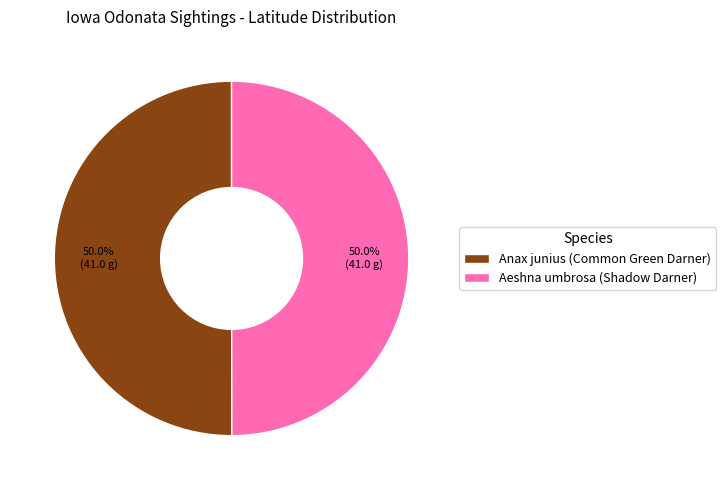

Do Anax junius (Common Green Darner) and Aeshna umbrosa (Shadow Darner) together represent more than half of the pie?

Yes